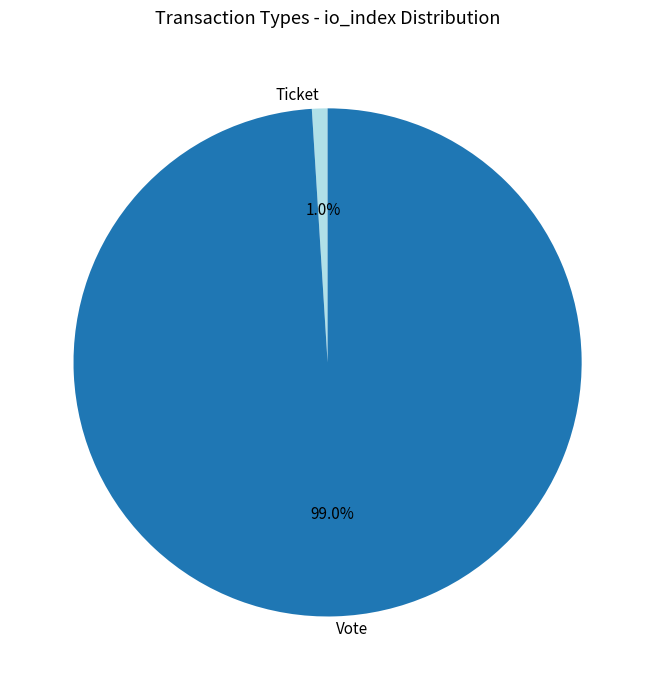

Which category has the biggest portion of the pie?

Vote